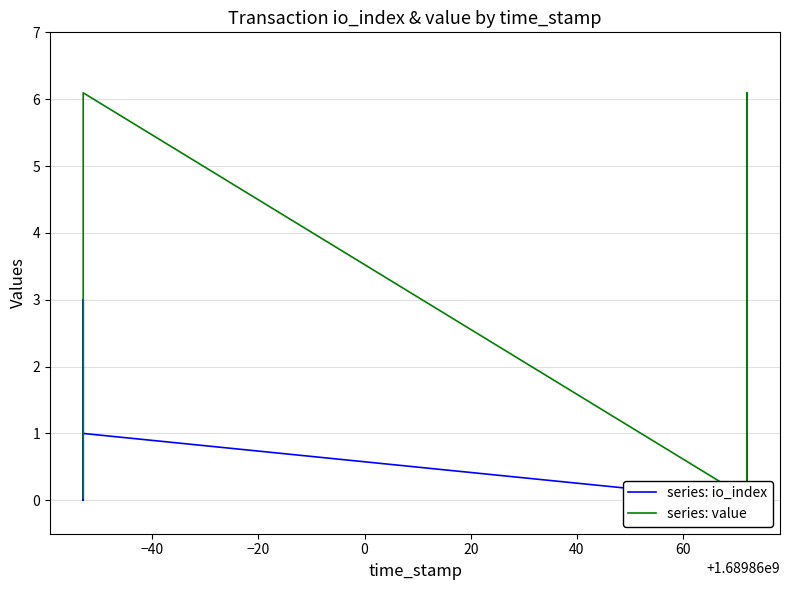

Reading left to right, what are all the values shown in this chart?

series: io_index: 2.0	0.0	3.0	1.0	0.0	1.0	1.0	0.0
series: value: 0.0	0.0	6.1	6.1	0.0	6.1	6.1	0.0